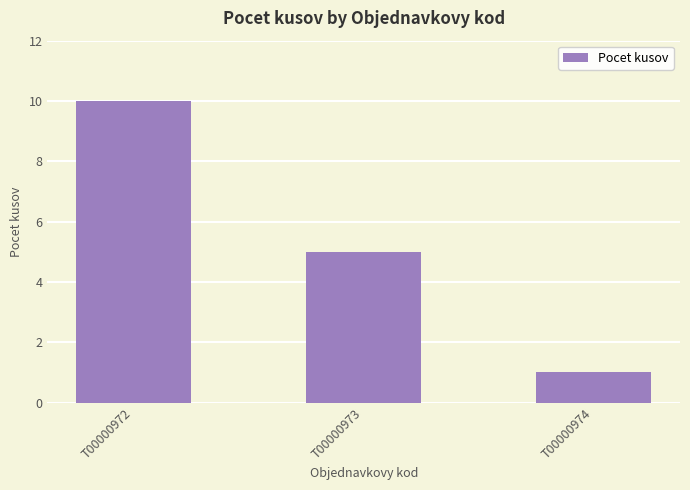

Reading left to right, list all the values displayed in this chart.

T00000972=10	T00000973=5	T00000974=1